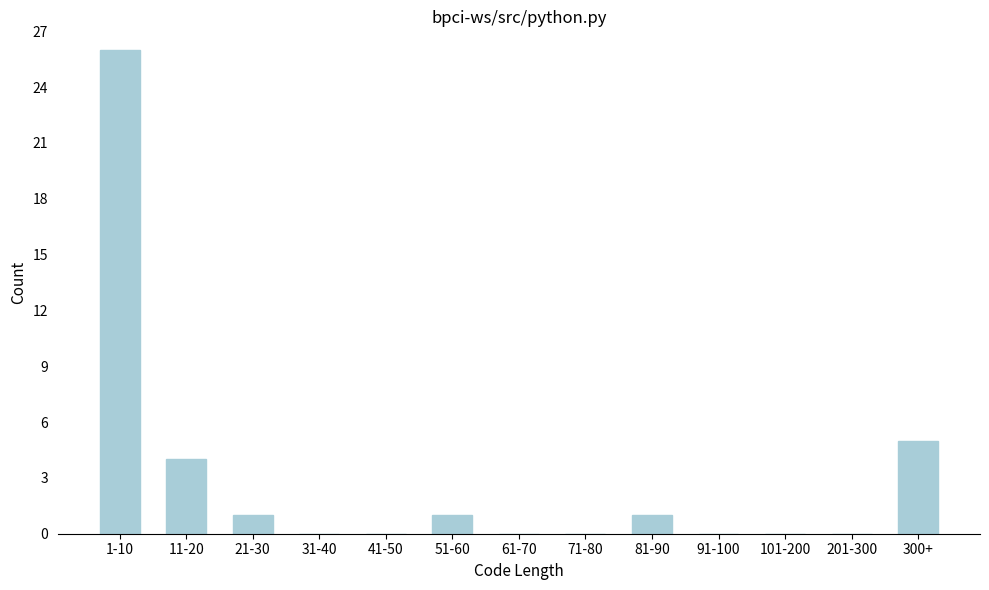

Reading left to right, extract all data points from this chart.

1-10=26	11-20=4	21-30=1	31-40=0	41-50=0	51-60=1	61-70=0	71-80=0	81-90=1	91-100=0	101-200=0	201-300=0	300+=5